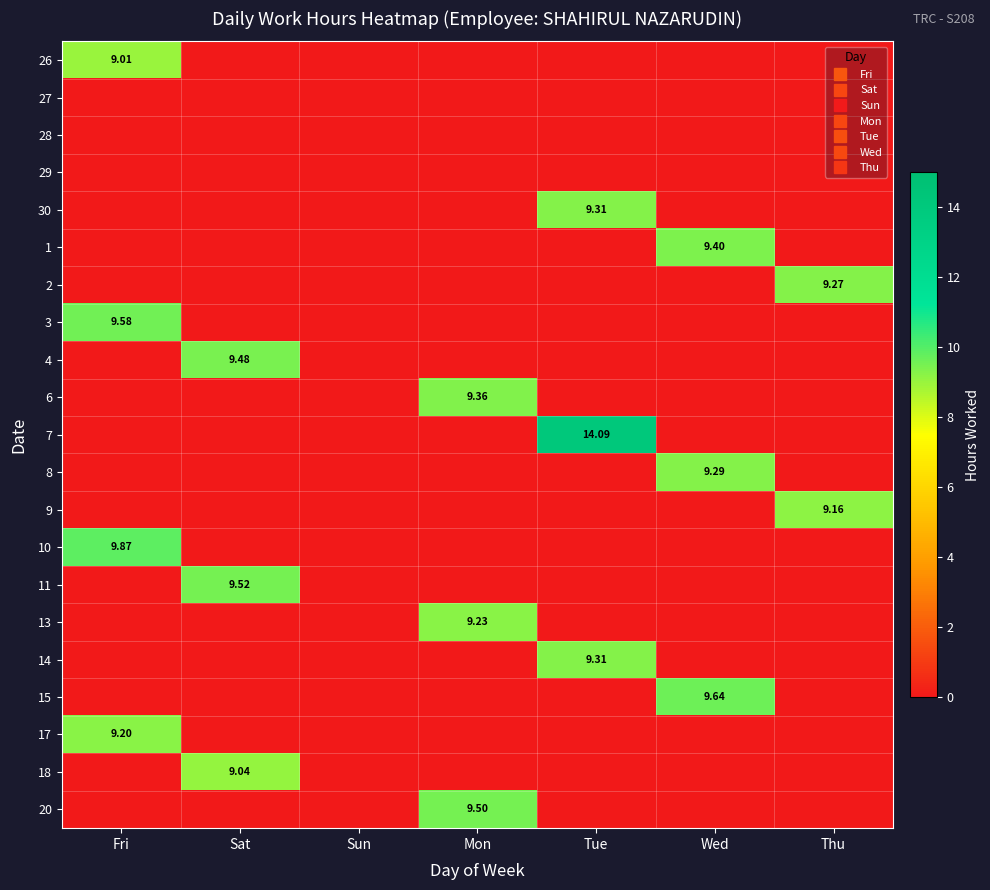

The value of 26 at Fri is 13.3. True or false?

False